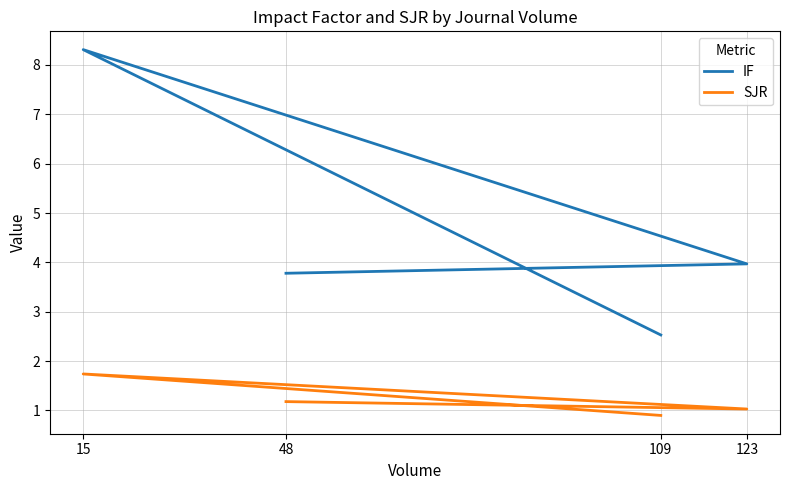

At which label does SJR reach its peak?

15